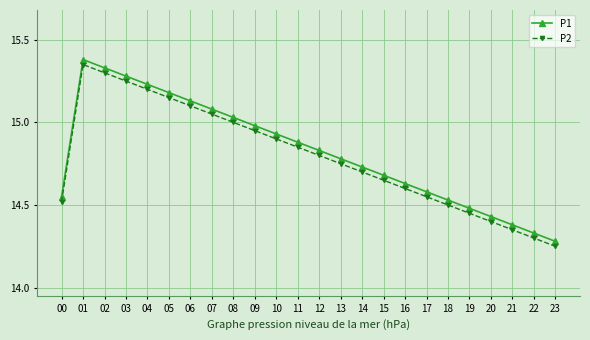

At which label is P2 closest to 14?

23